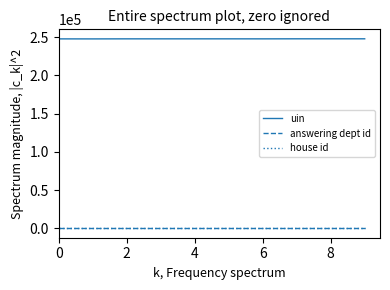

Which series has the largest range (max minus min)?

uin